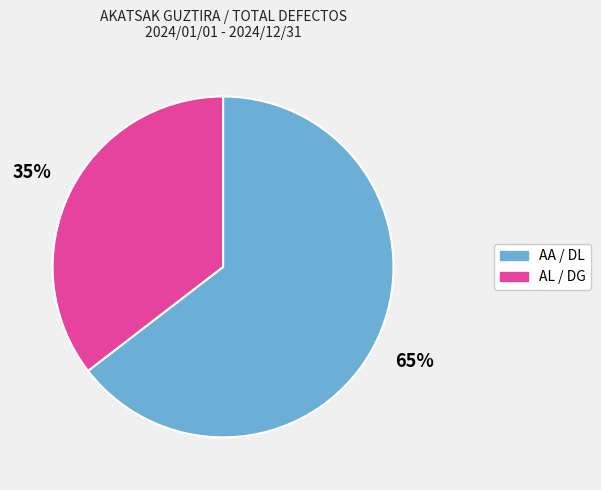

Do AL / DG and AA / DL together represent more than half of the pie?

Yes